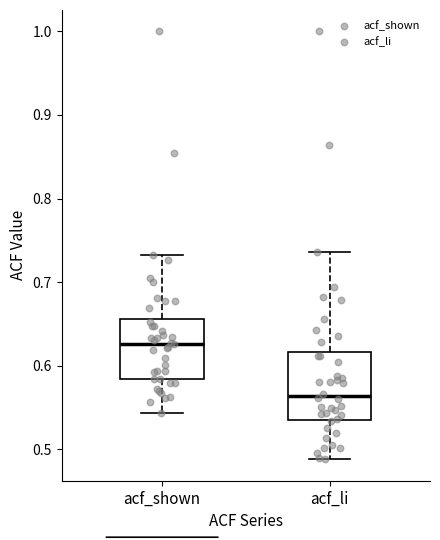

Where is the upper edge of the box for acf_shown on the y-axis? The values are not printed on the chart, so give them approximately, as read against the axis.

0.66